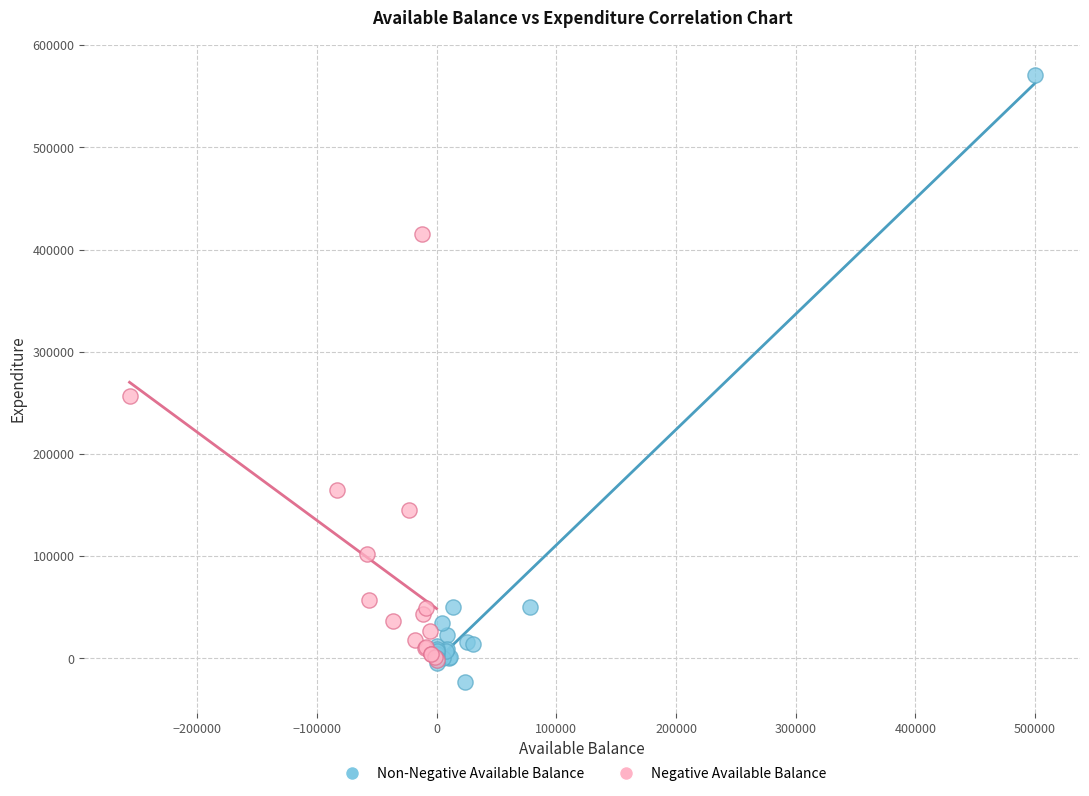

Which series contains the highest Y value?

Non-Negative Available Balance